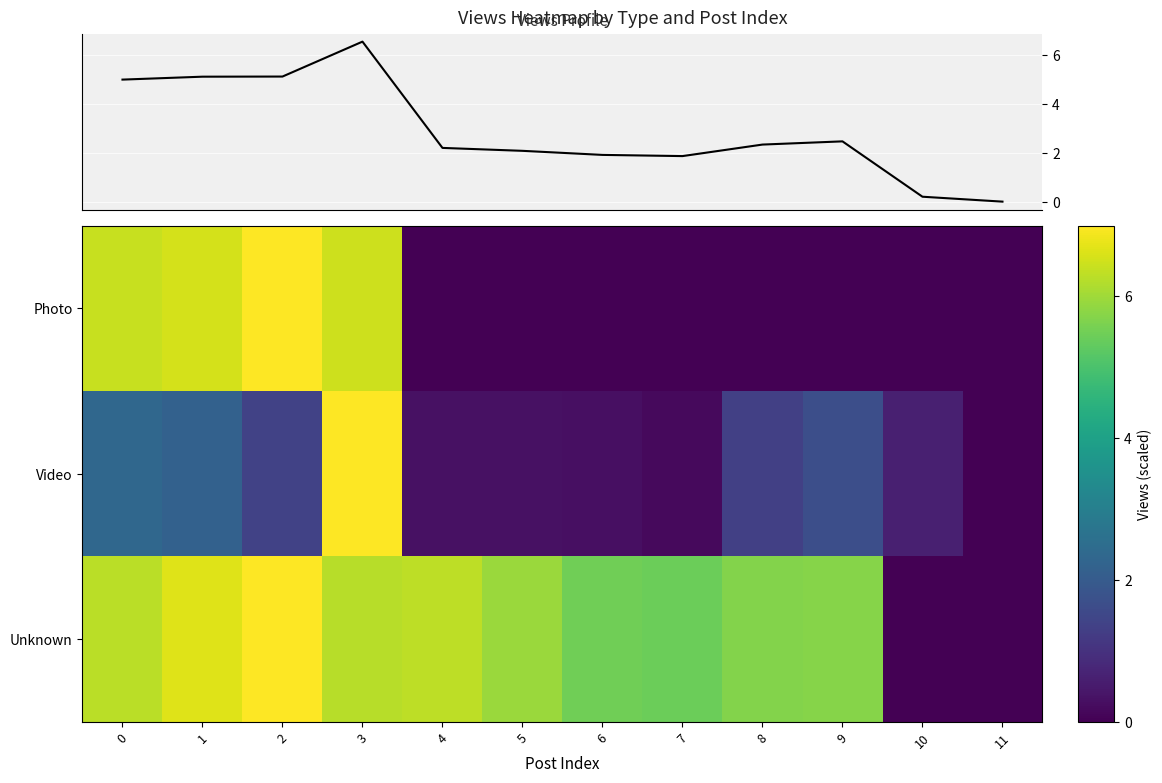

What is the greatest value displayed?

7.0